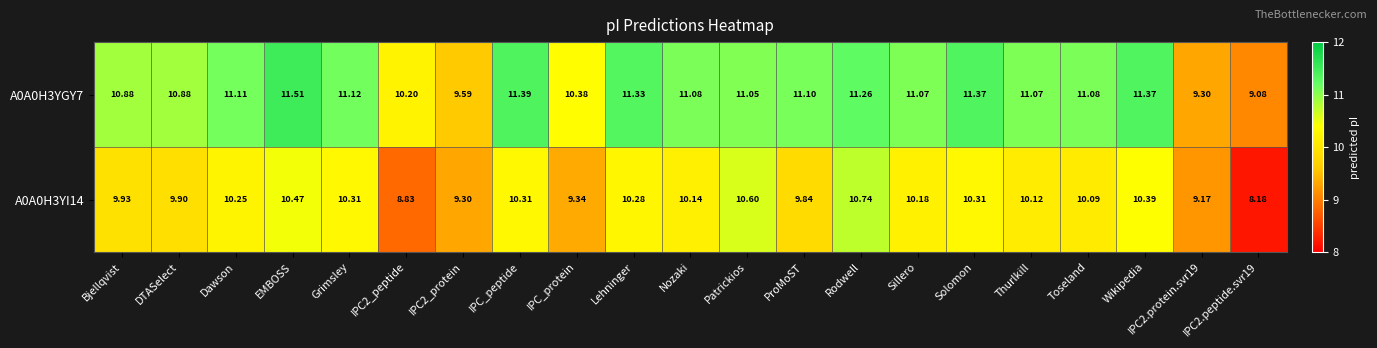

Between IPC2_peptide and Rodwell, which series saw the biggest shift?

A0A0H3YI14